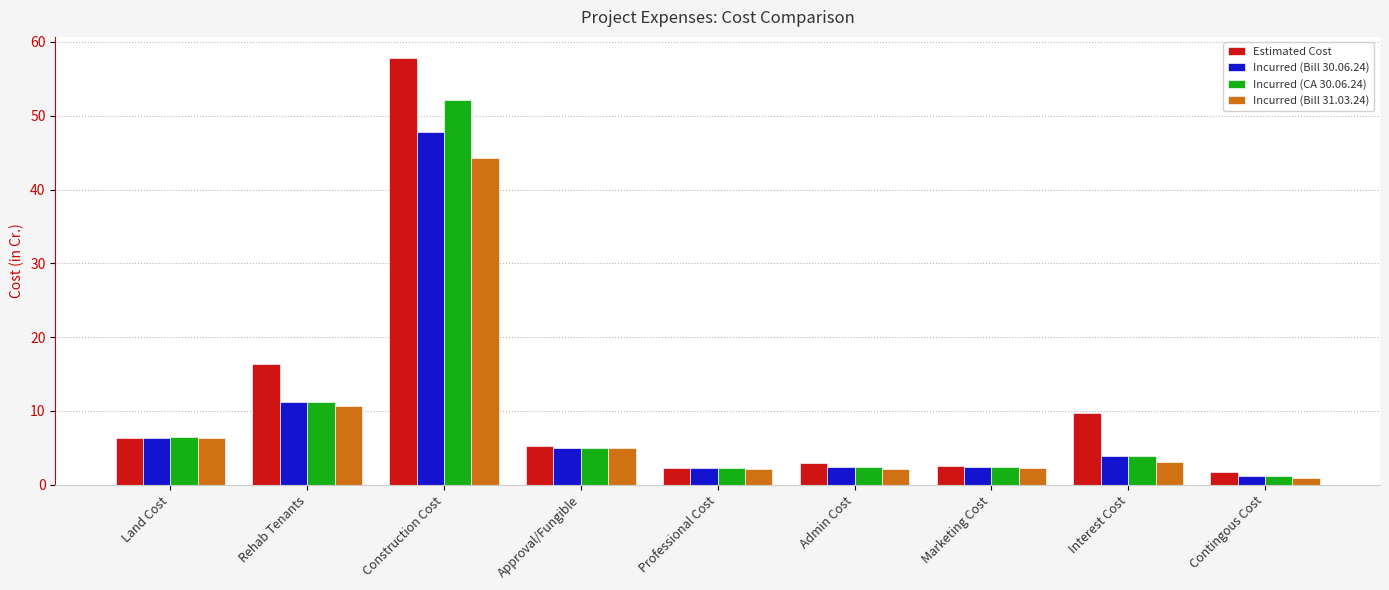

What is the sum of the Incurred (CA 30.06.24) values at Interest Cost and Contingous Cost?

5.1